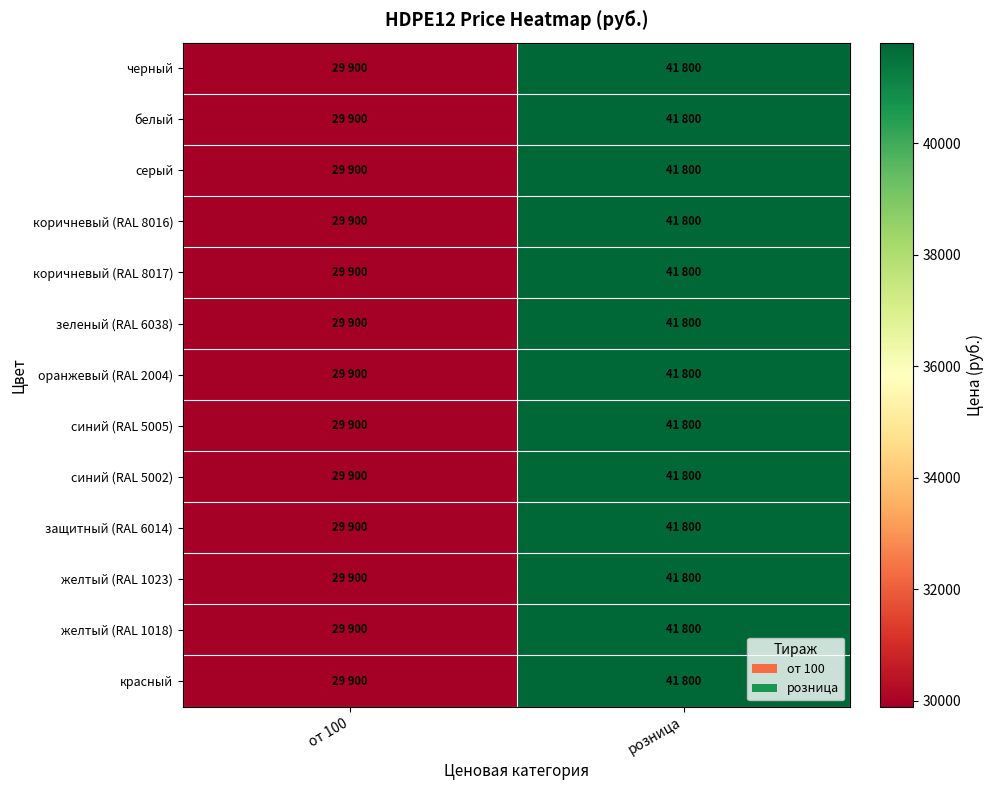

Which category has the lowest value across all series?

от 100